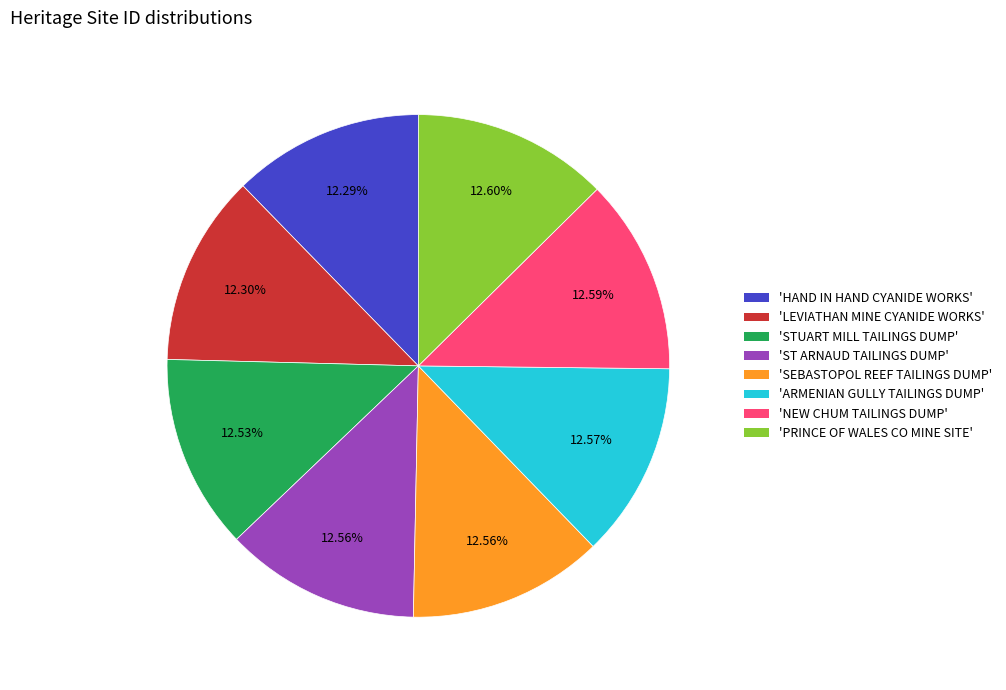

Is there any slice that represents more than half of the pie?

No